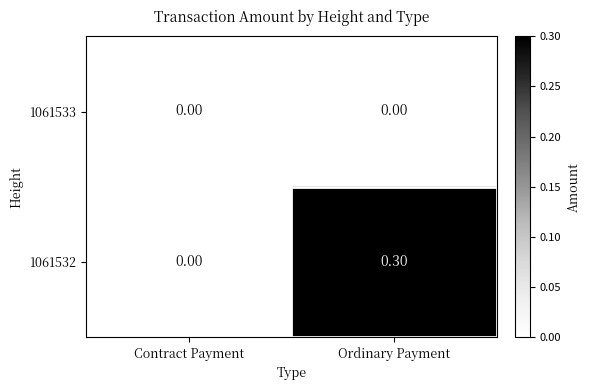

What is the total value across all series at Ordinary Payment?

0.3